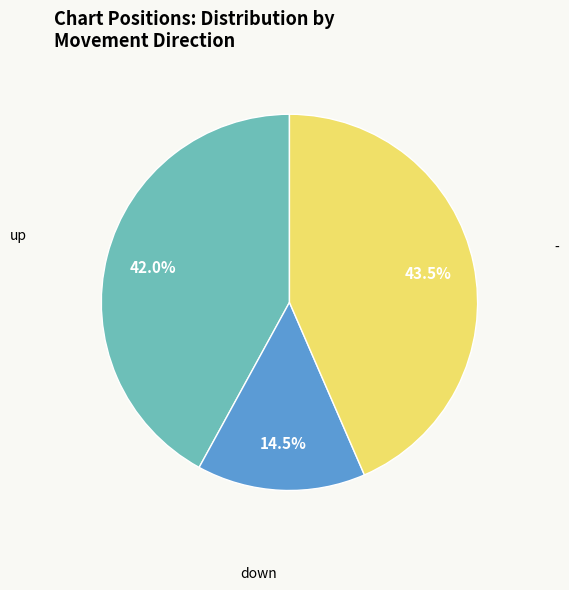

Rank the categories by value from lowest to highest.

down, up, -